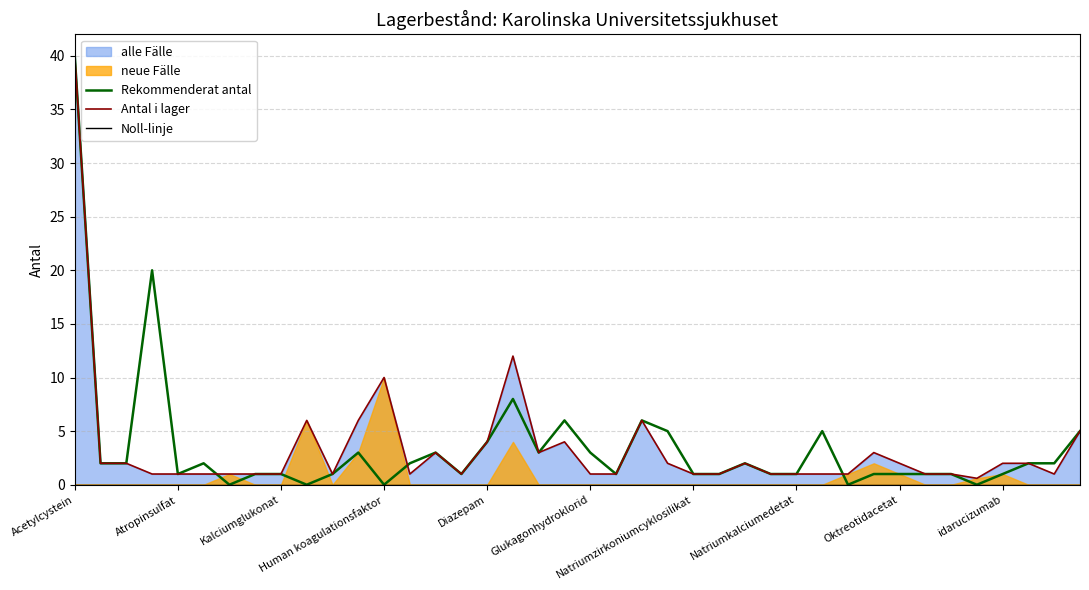

At which category is the sum across all series the highest?

Acetylcystein